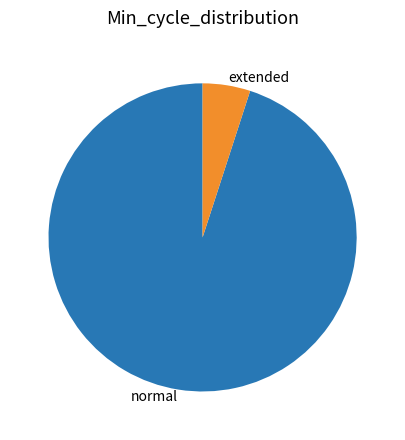

Combined, do normal and extended account for over 50%?

Yes